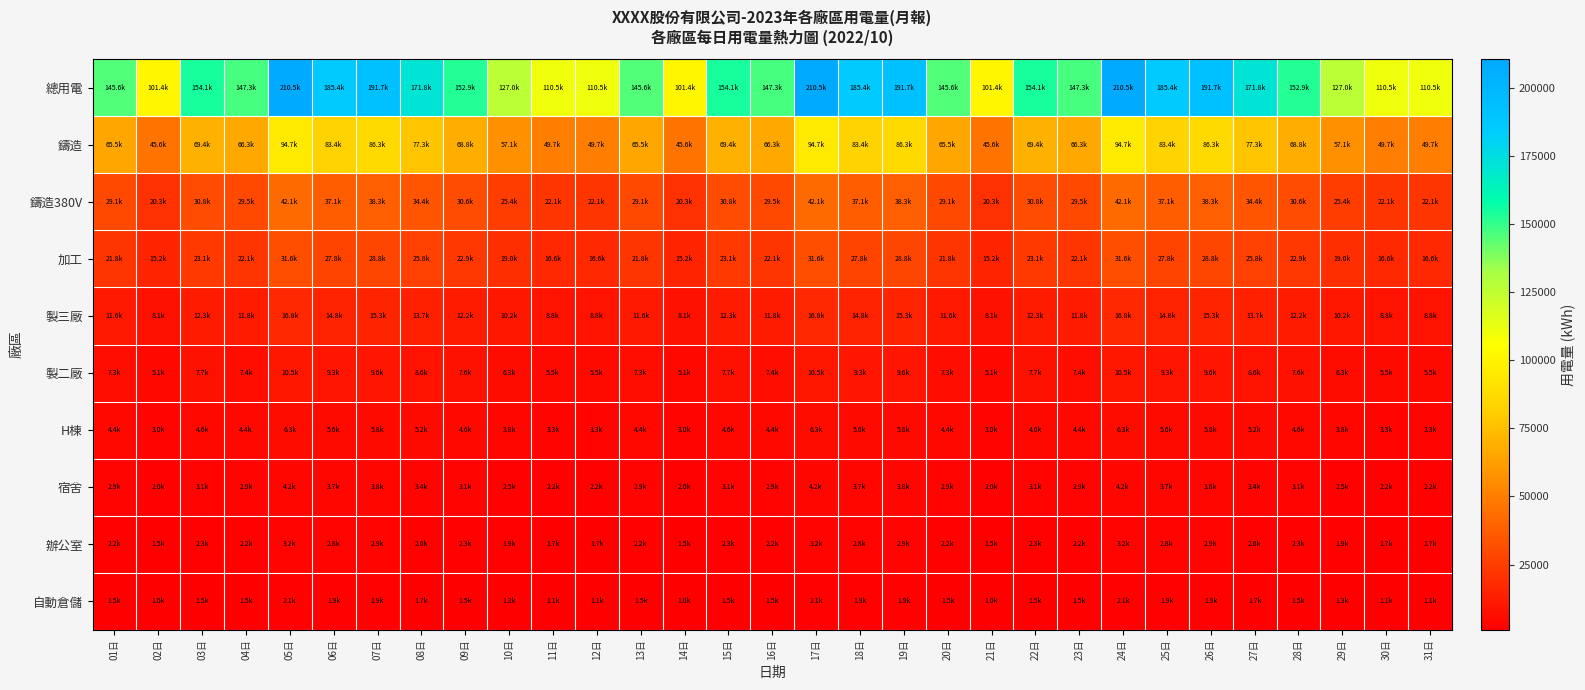

How many categories are shown in the chart?

31